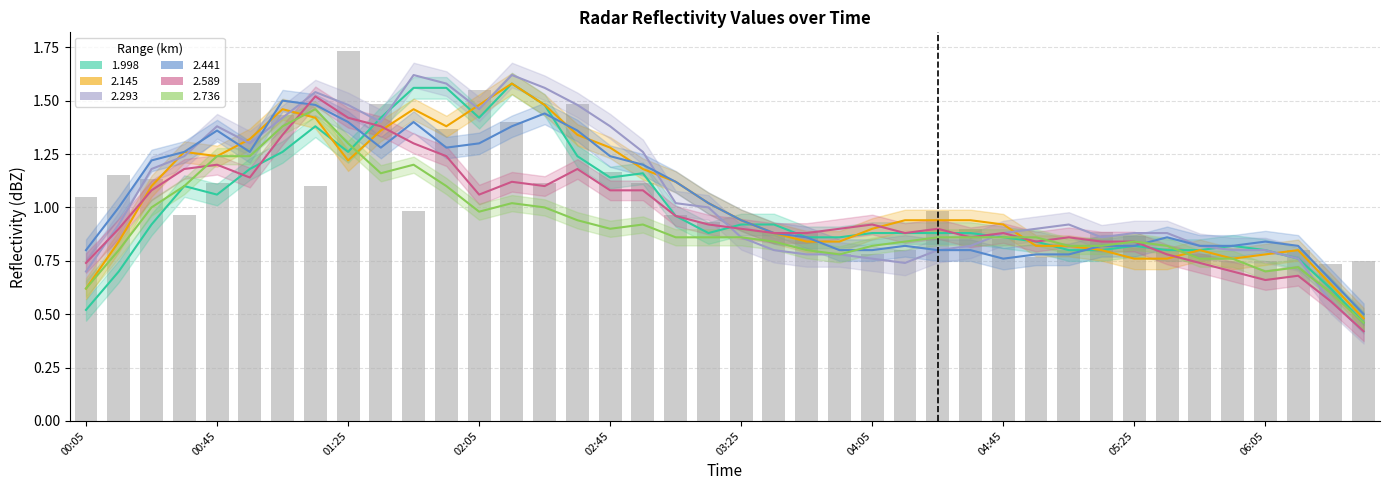

Which series has the largest range (max minus min)?

2.441